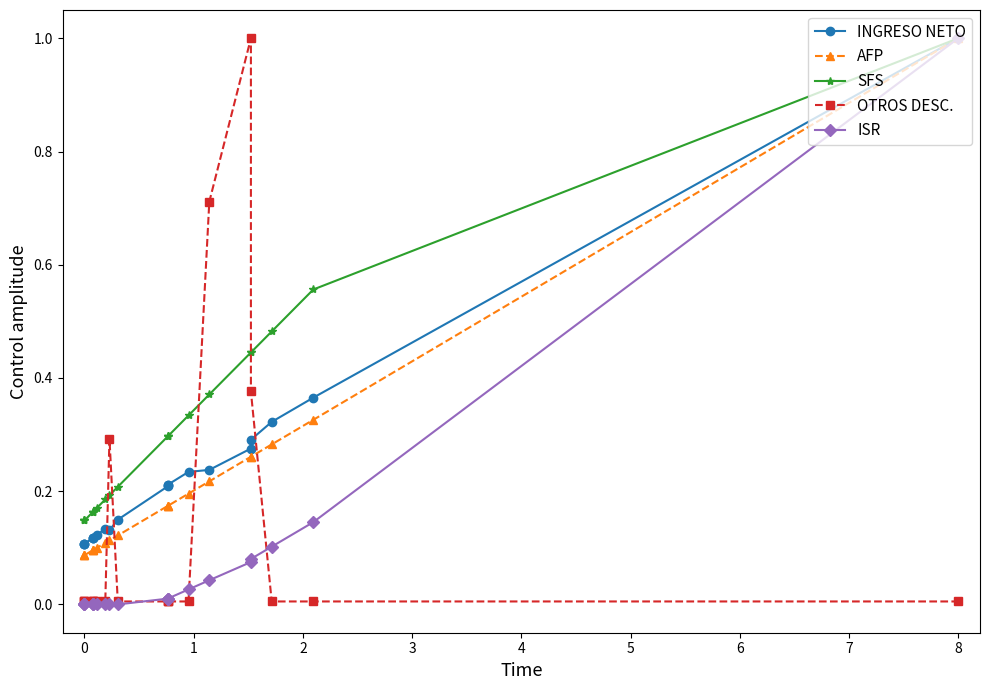

Is it true that ISR equals 0.0 at 13?

False